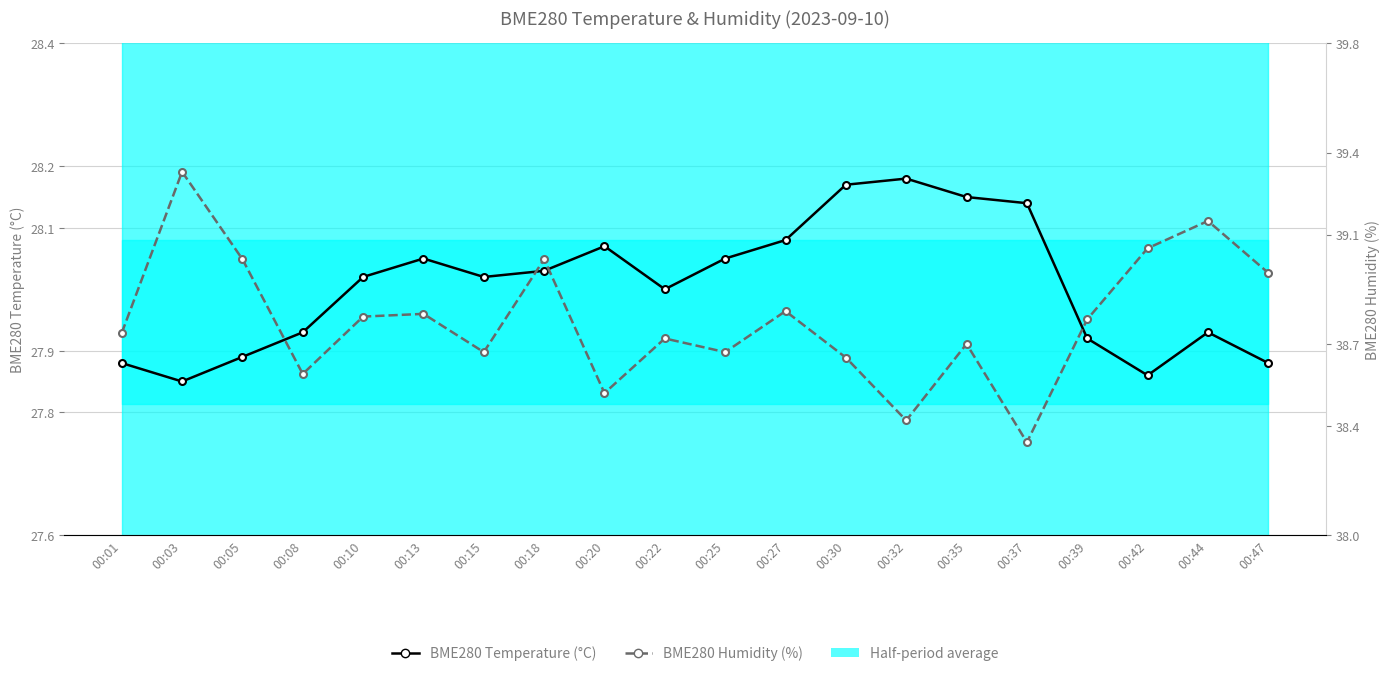

Does the chart have visible grid lines?

Yes